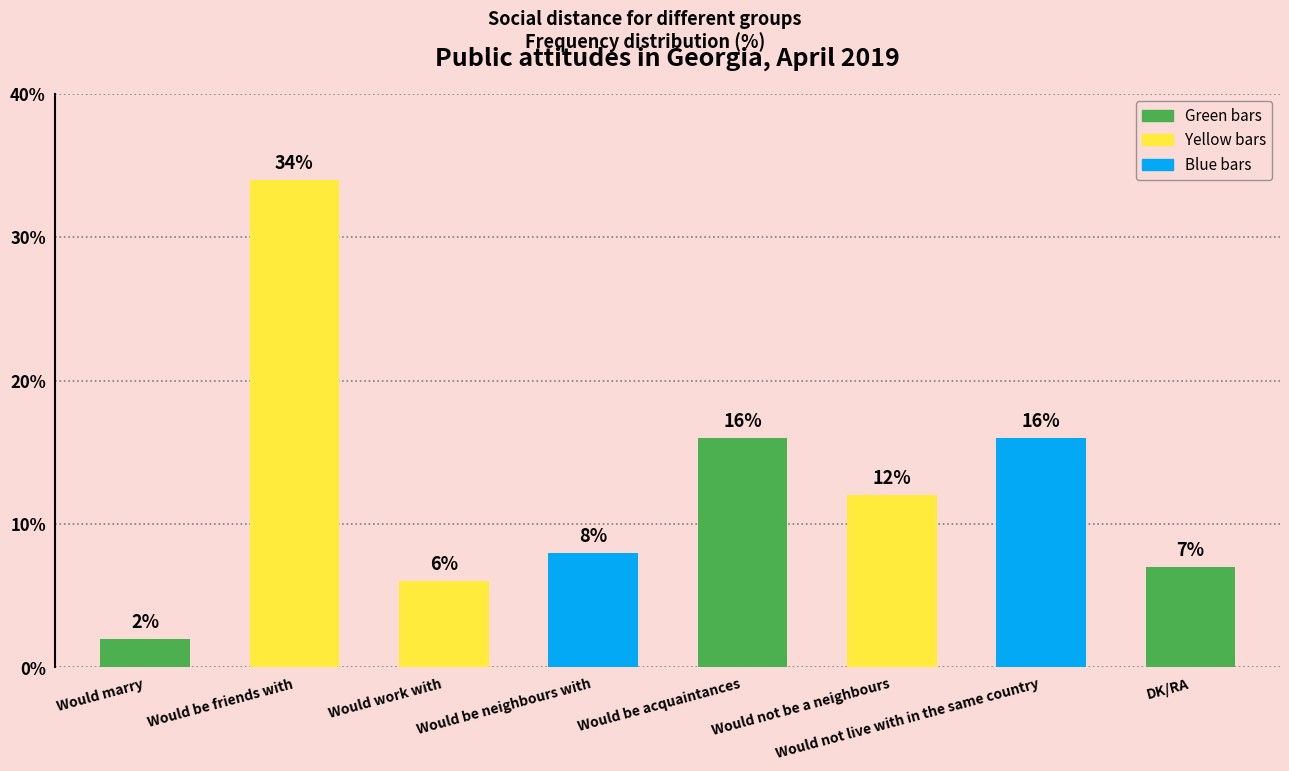

Reading left to right, transcribe all the data shown in this chart.

2	34	6	8	16	12	16	7